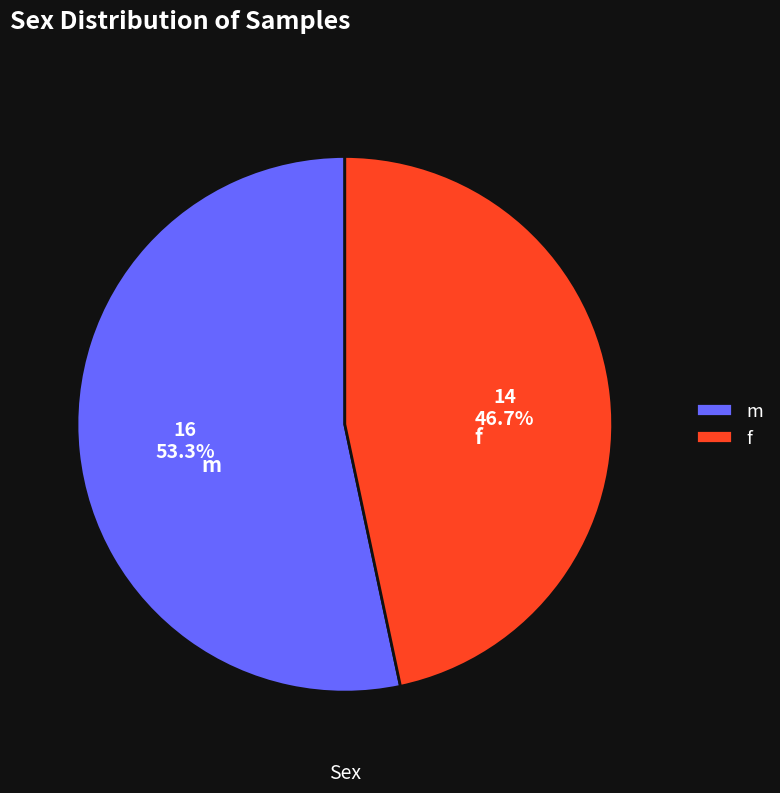

Which slice is the largest?

m